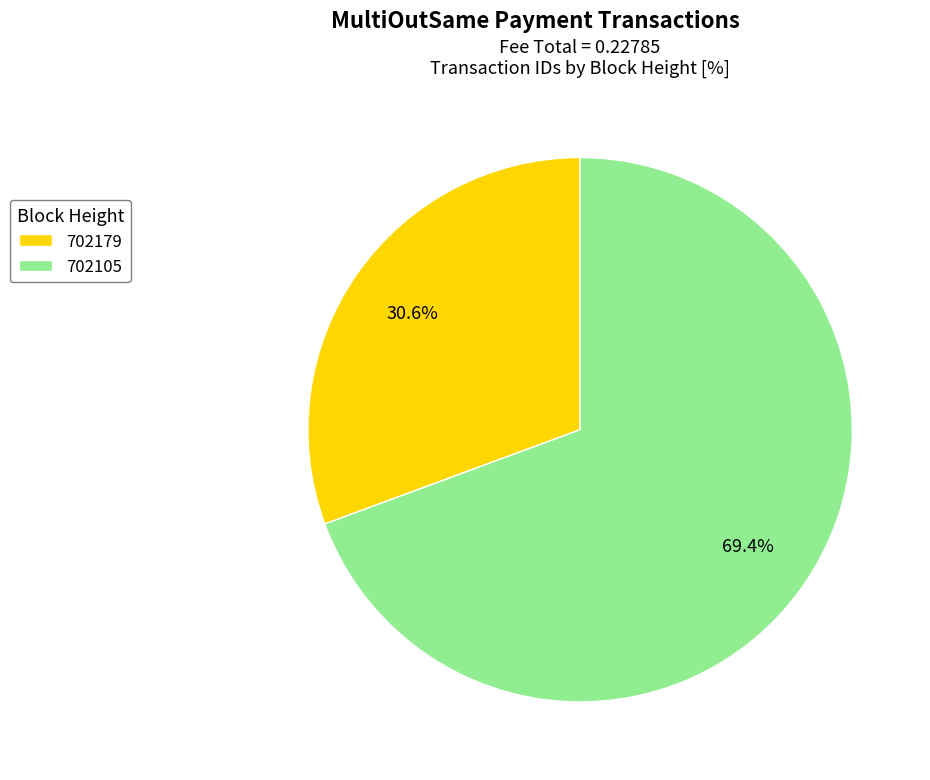

Is it true that 702105 is 81% of the pie?

False